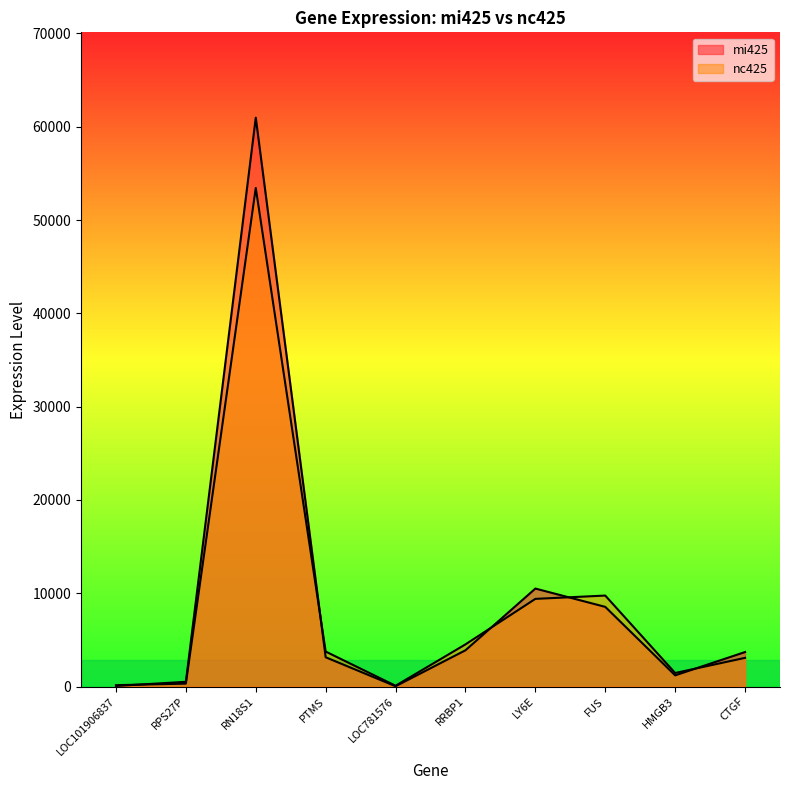

True or false: nc425 has more than 2 points higher than both neighbors.

False